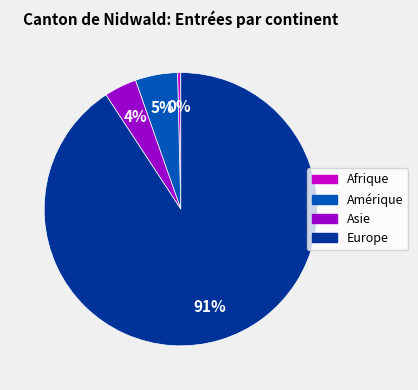

Which category has the biggest portion of the pie?

Europe